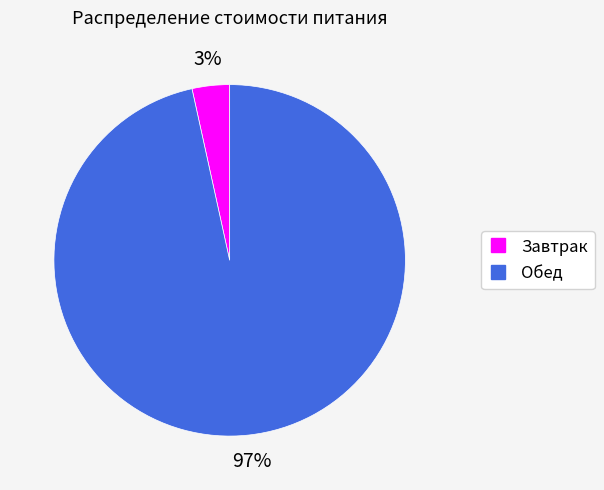

True or false: Завтрак accounts for 3% of the total.

True